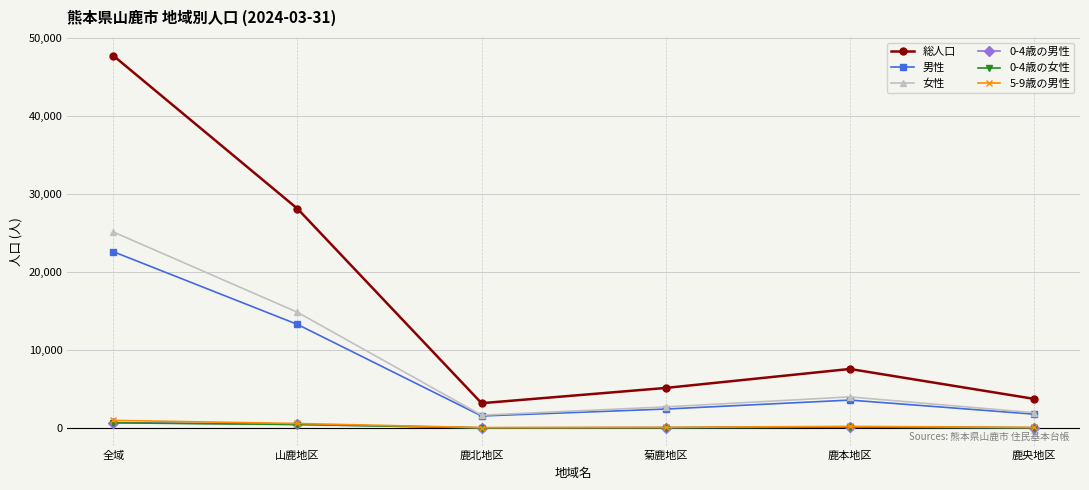

What is the maximum value shown in the chart?

47756